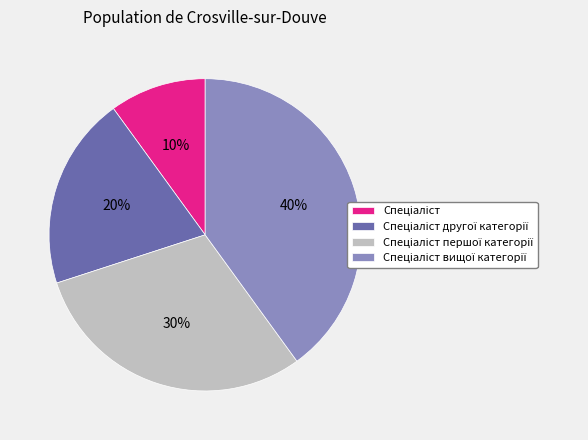

Does any single category account for the majority?

No